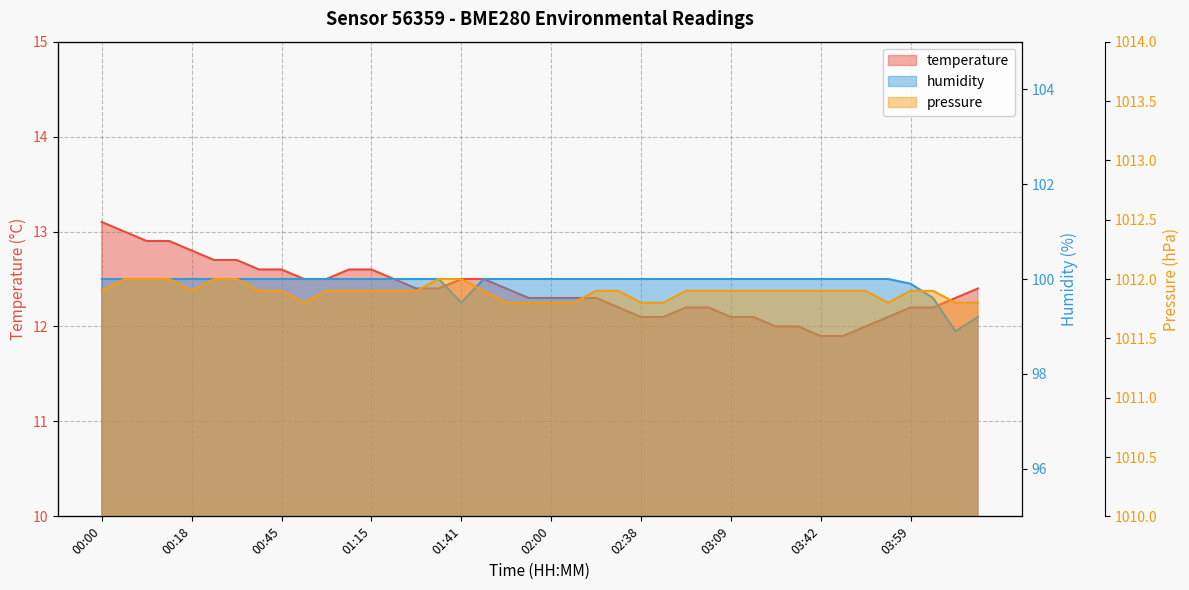

What is the spread (max minus min) of values at 01:53?

999.4